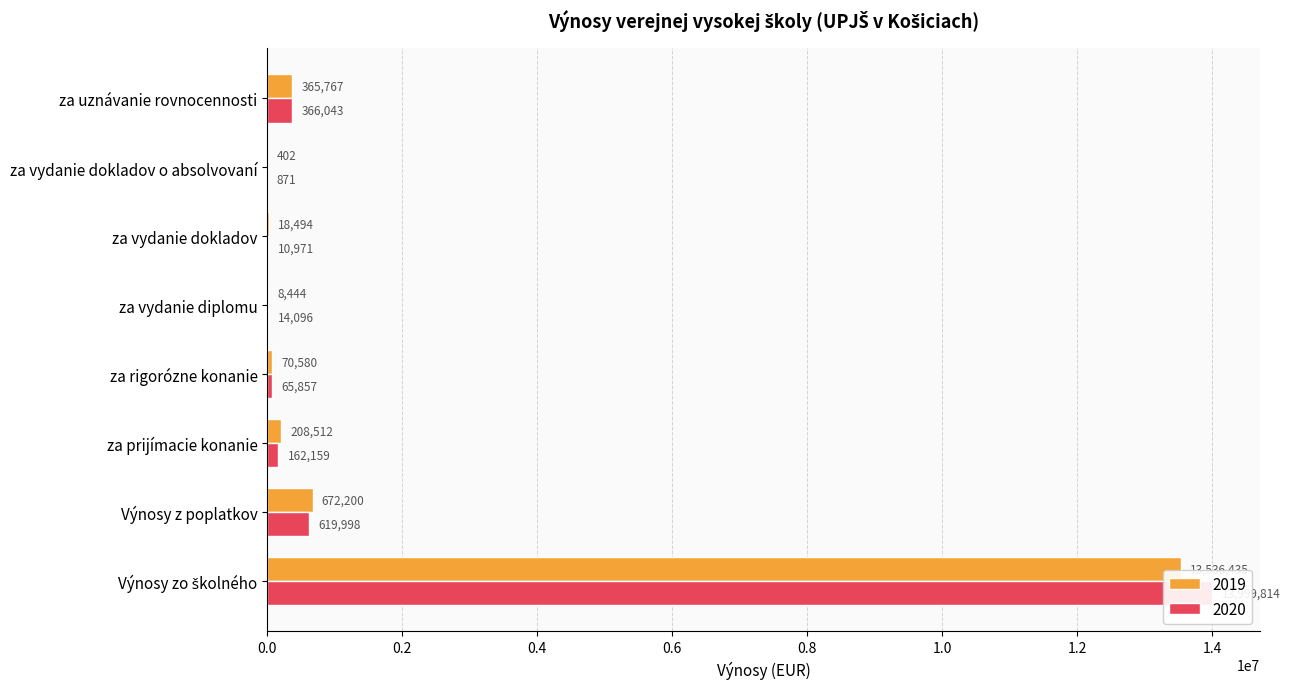

Are the bars horizontal?

Yes